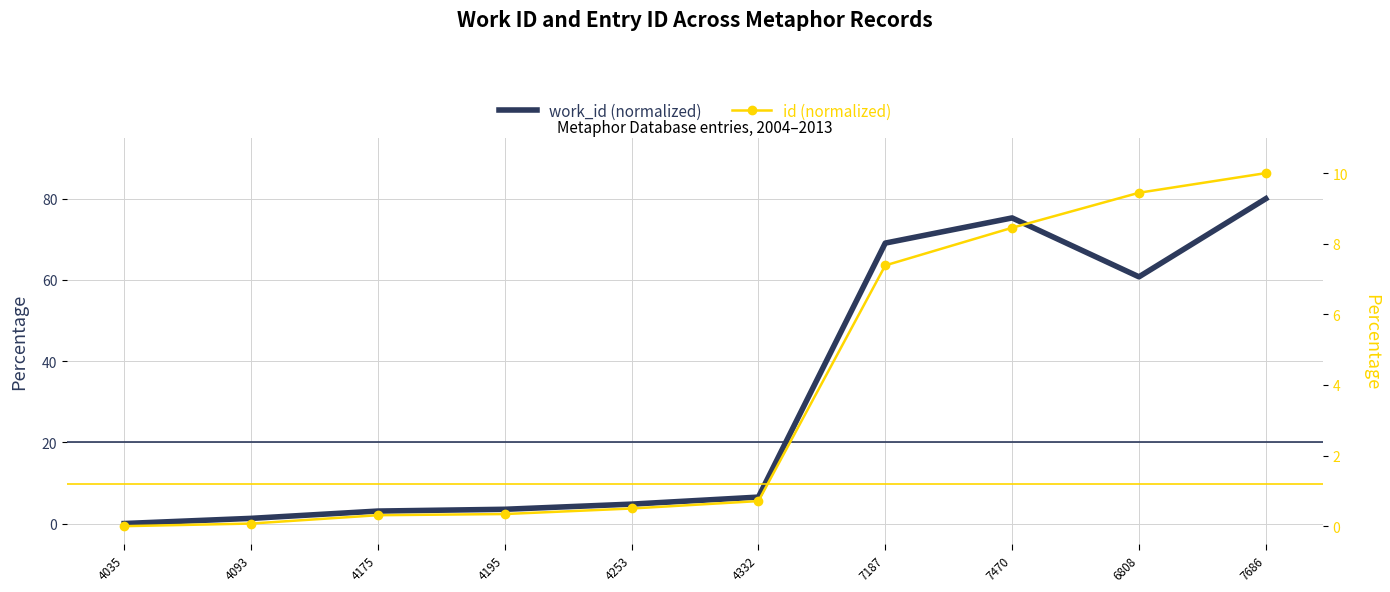

What is the label of the 7th point from the left?

7187